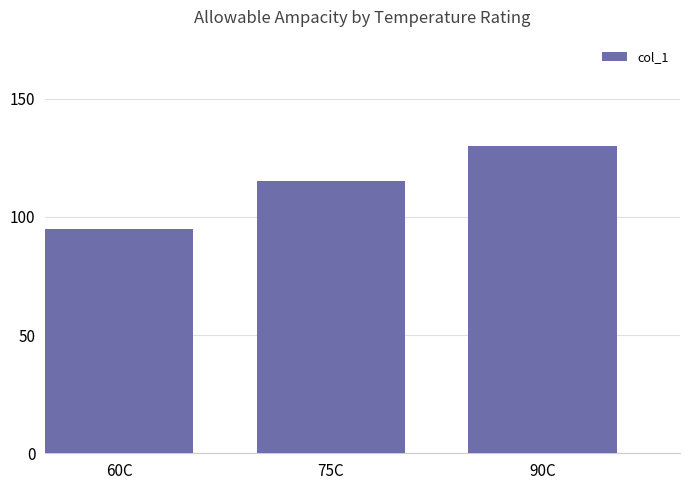

What is the change in value from 75C to 90C?

+15